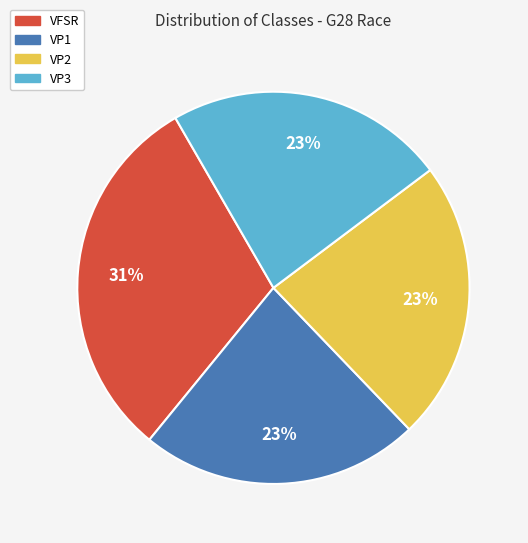

To the nearest percent, what is the combined percentage of VP2 and VP3?

46%